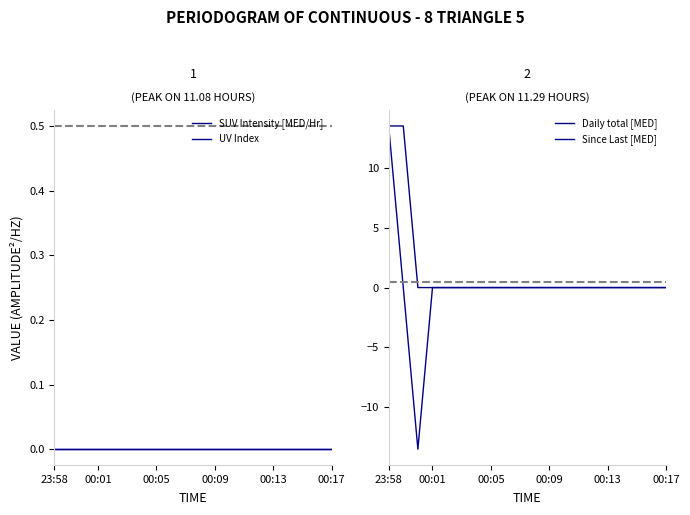

Which series has the largest range (max minus min)?

Since Last [MED]